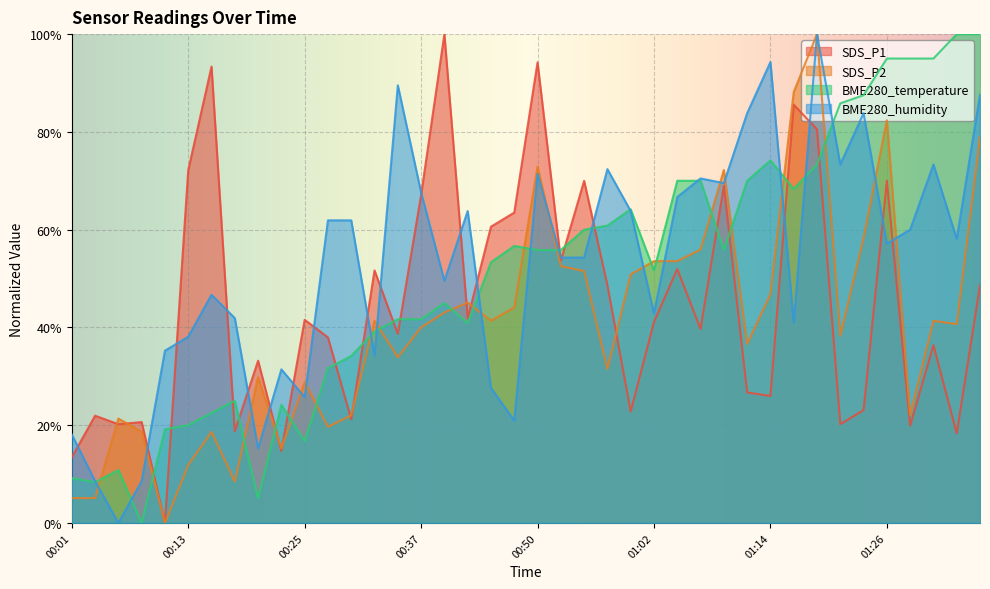

What is the difference between the maximum and minimum values in the SDS_P2 series?

100.0